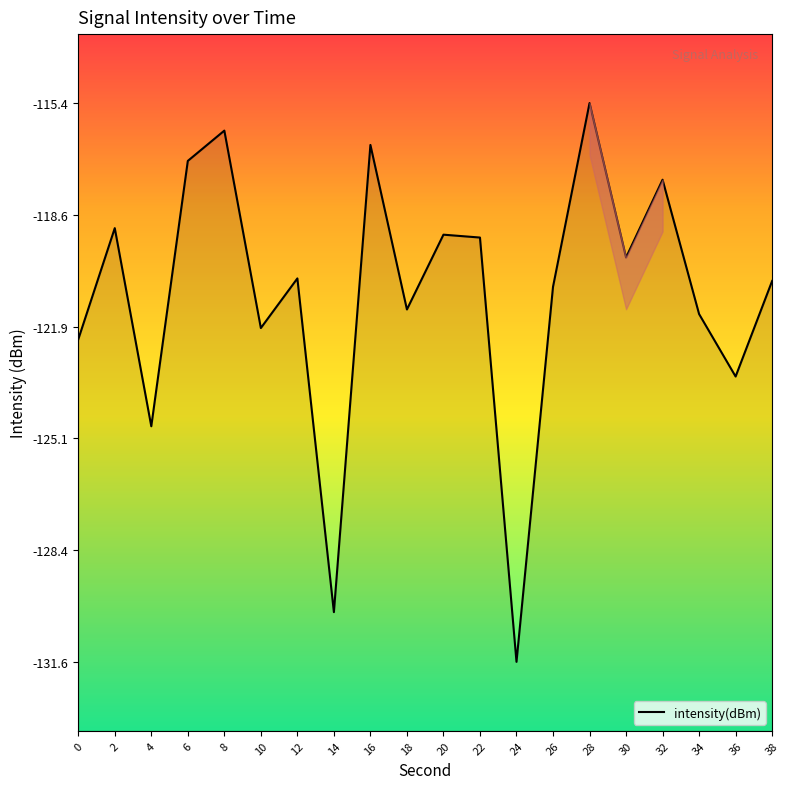

At which category does the data reach its first local valley?

4